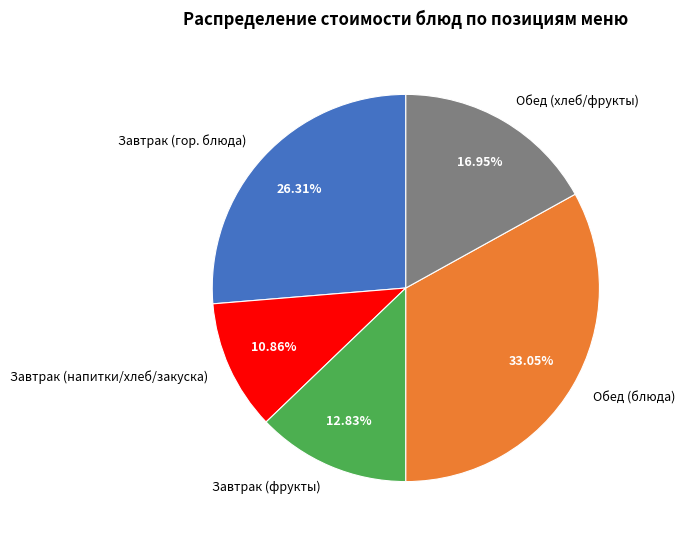

Is there a majority slice in this chart?

No